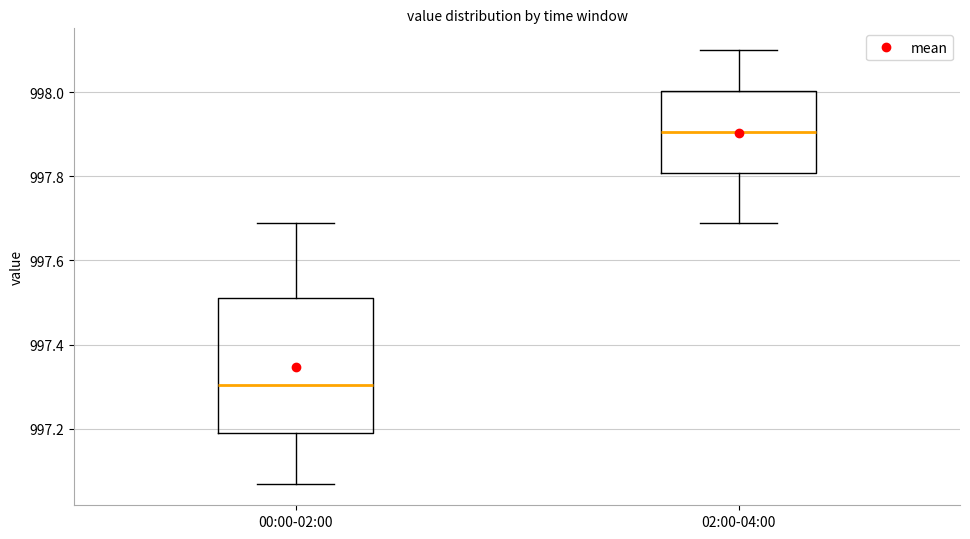

Reading left to right, transcribe this box plot: for each box, give where its median line is, the range the box spans, and where its two whiskers end, as read against the y-axis. The values are not printed on the chart, so give them approximately, as read against the axis.

00:00-02:00: median 997.30, box 997.20 to 997.52, whiskers 997.08 to 997.70
02:00-04:00: median 997.90, box 997.80 to 998.00, whiskers 997.70 to 998.10